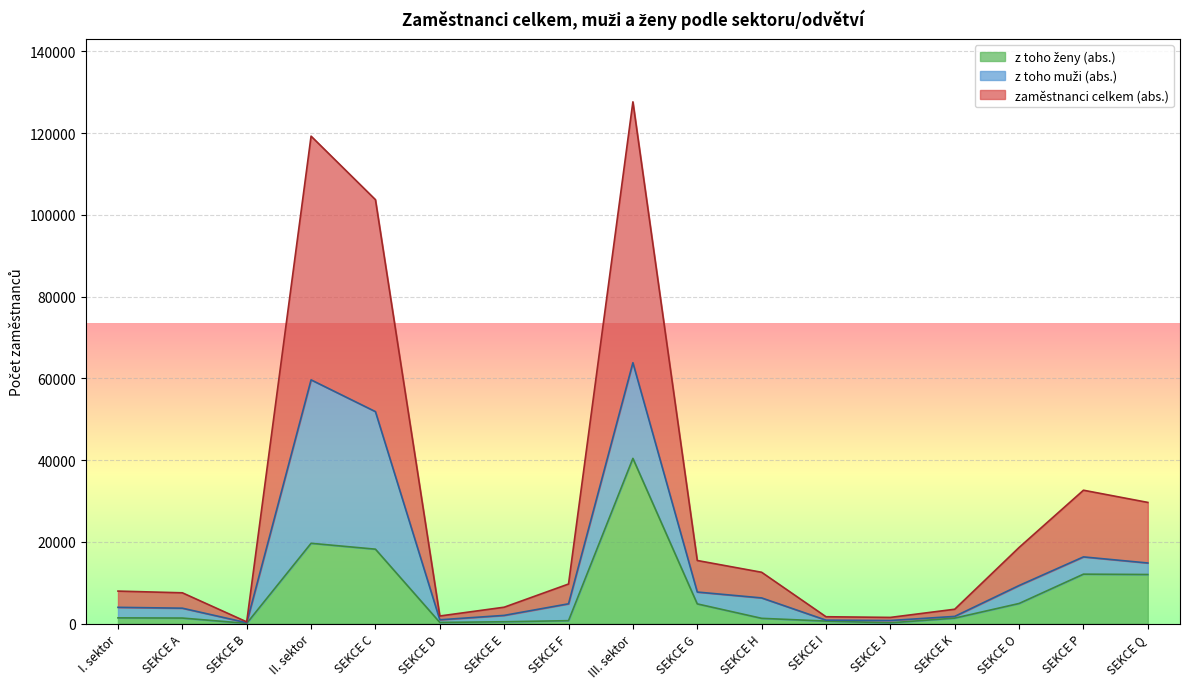

True or false: zaměstnanci celkem (abs.) and z toho ženy (abs.) intersect in this chart.

False